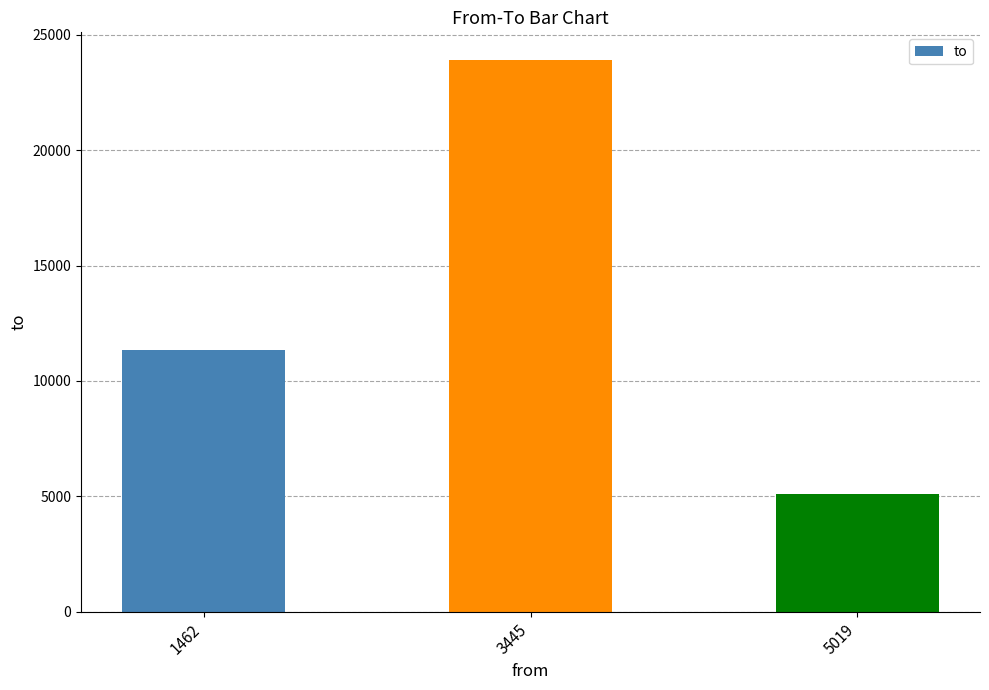

How many values are below 11323?

1